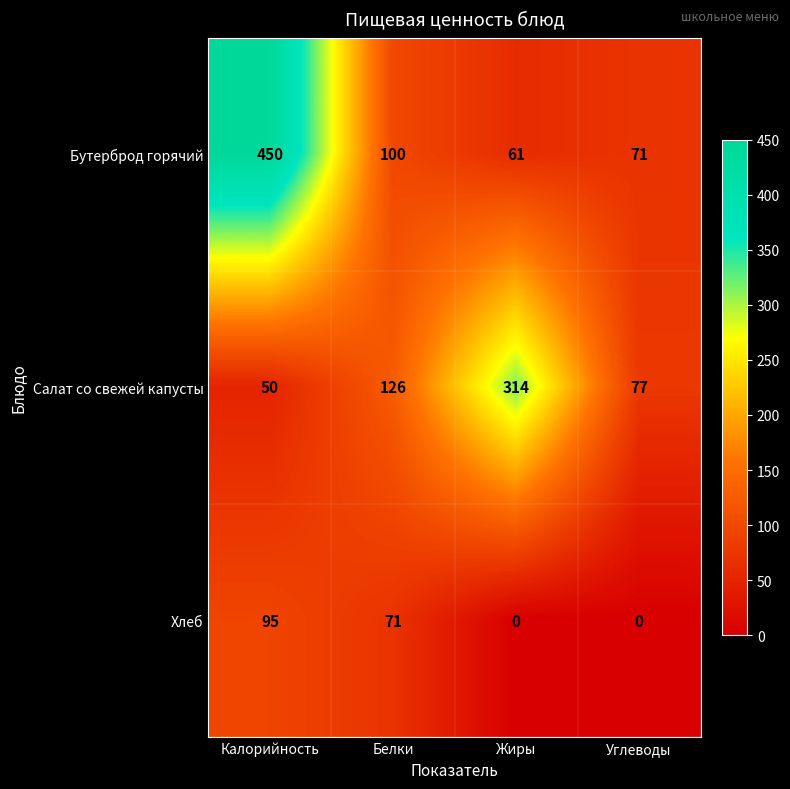

The Салат со свежей капусты series shows 30 at Калорийность. True or false?

False